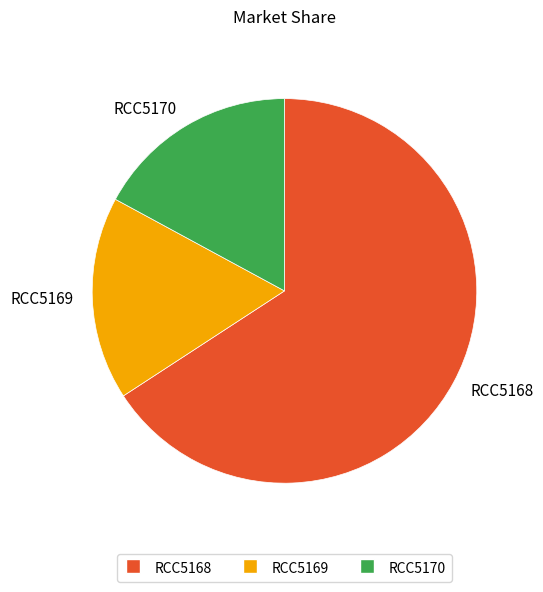

How many segments does this pie chart have?

3